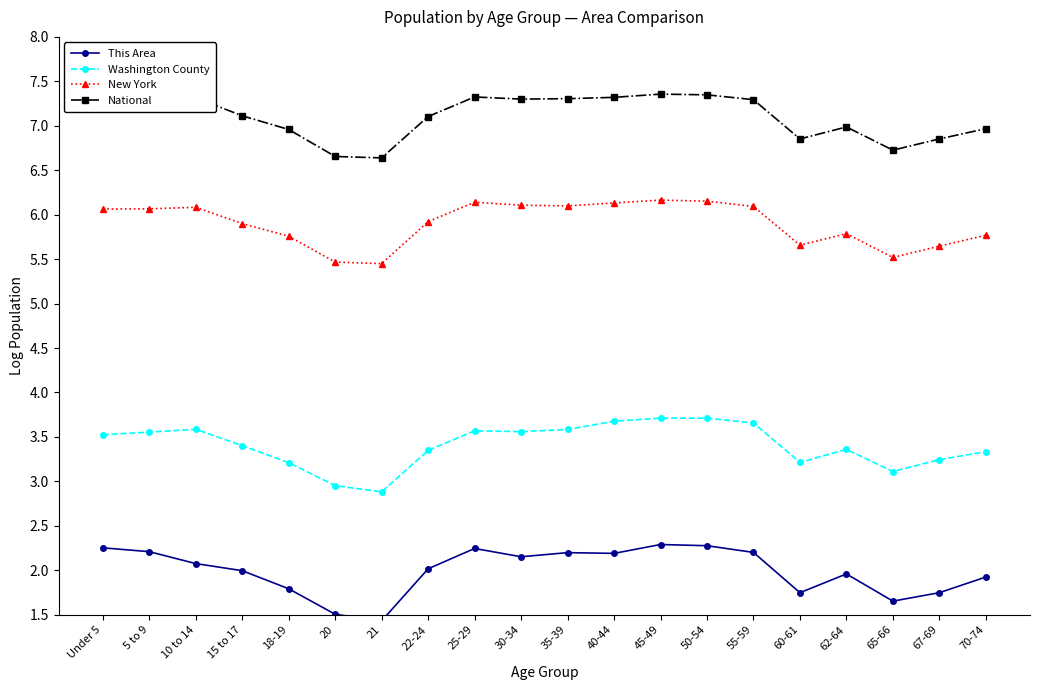

What is the difference between the highest and lowest values at 21?

5.2